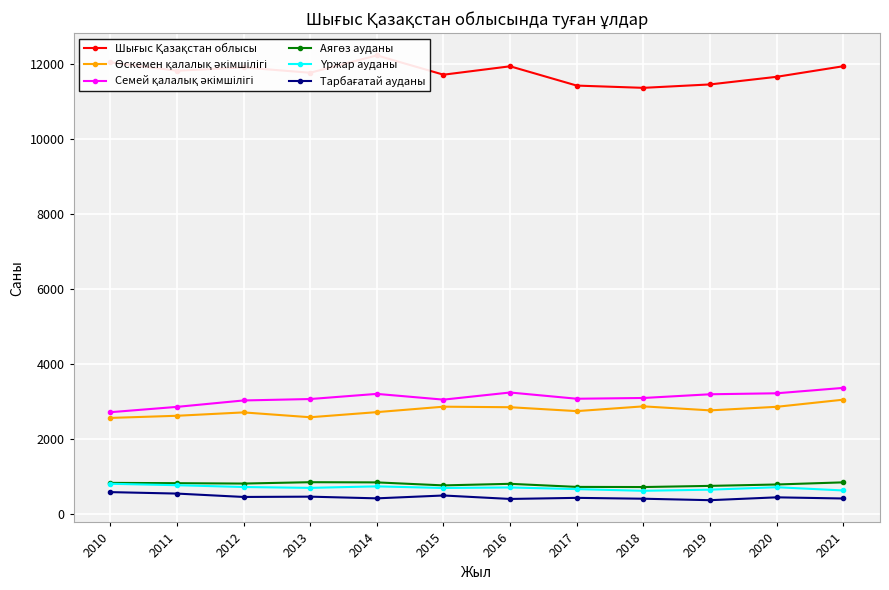

At how many categories does at least one series exceed 8485?

12